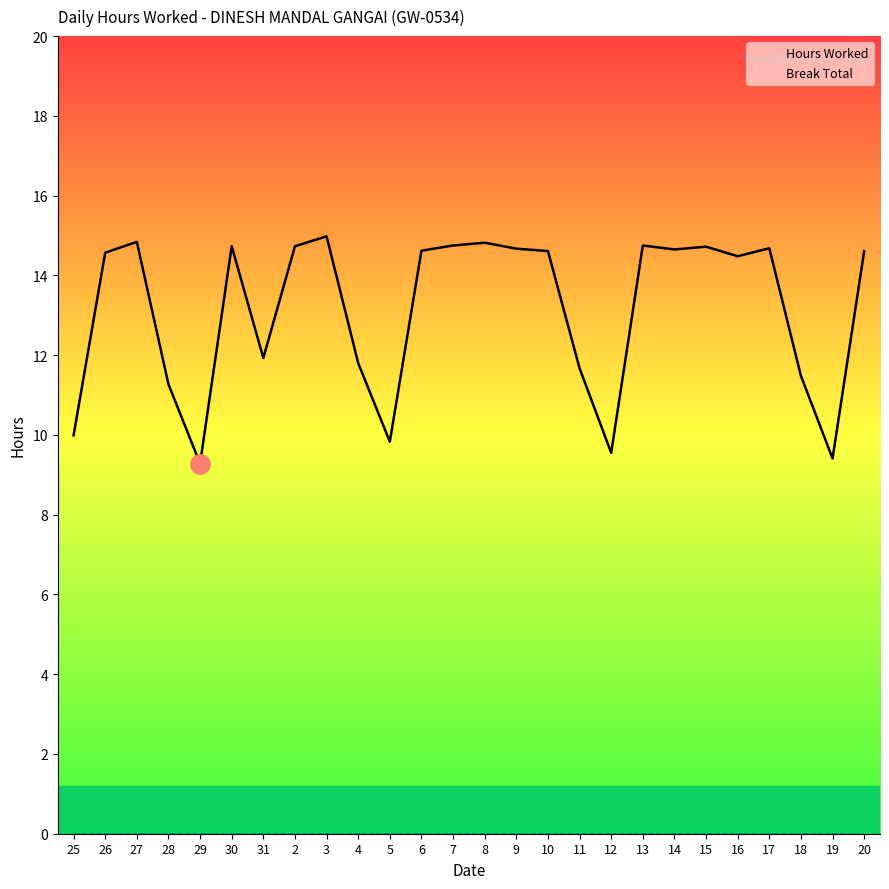

List the series in order of their peak value, lowest first.

Break Total, Hours Worked